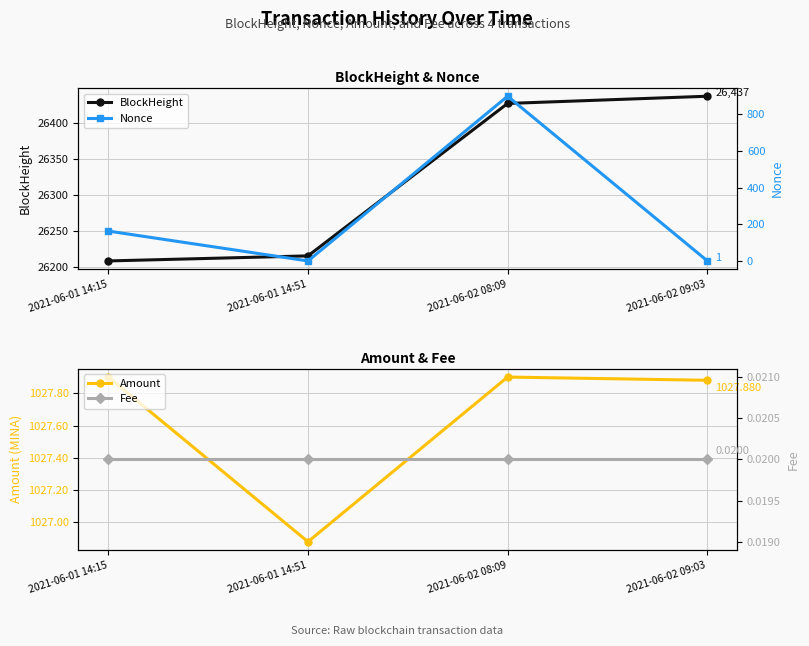

What is the average value of the Nonce series?

265.8